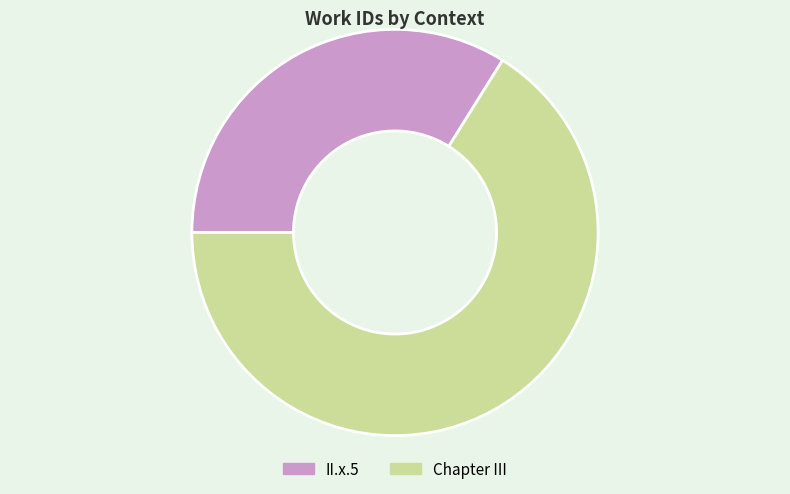

Is II.x.5 the majority of the pie?

No